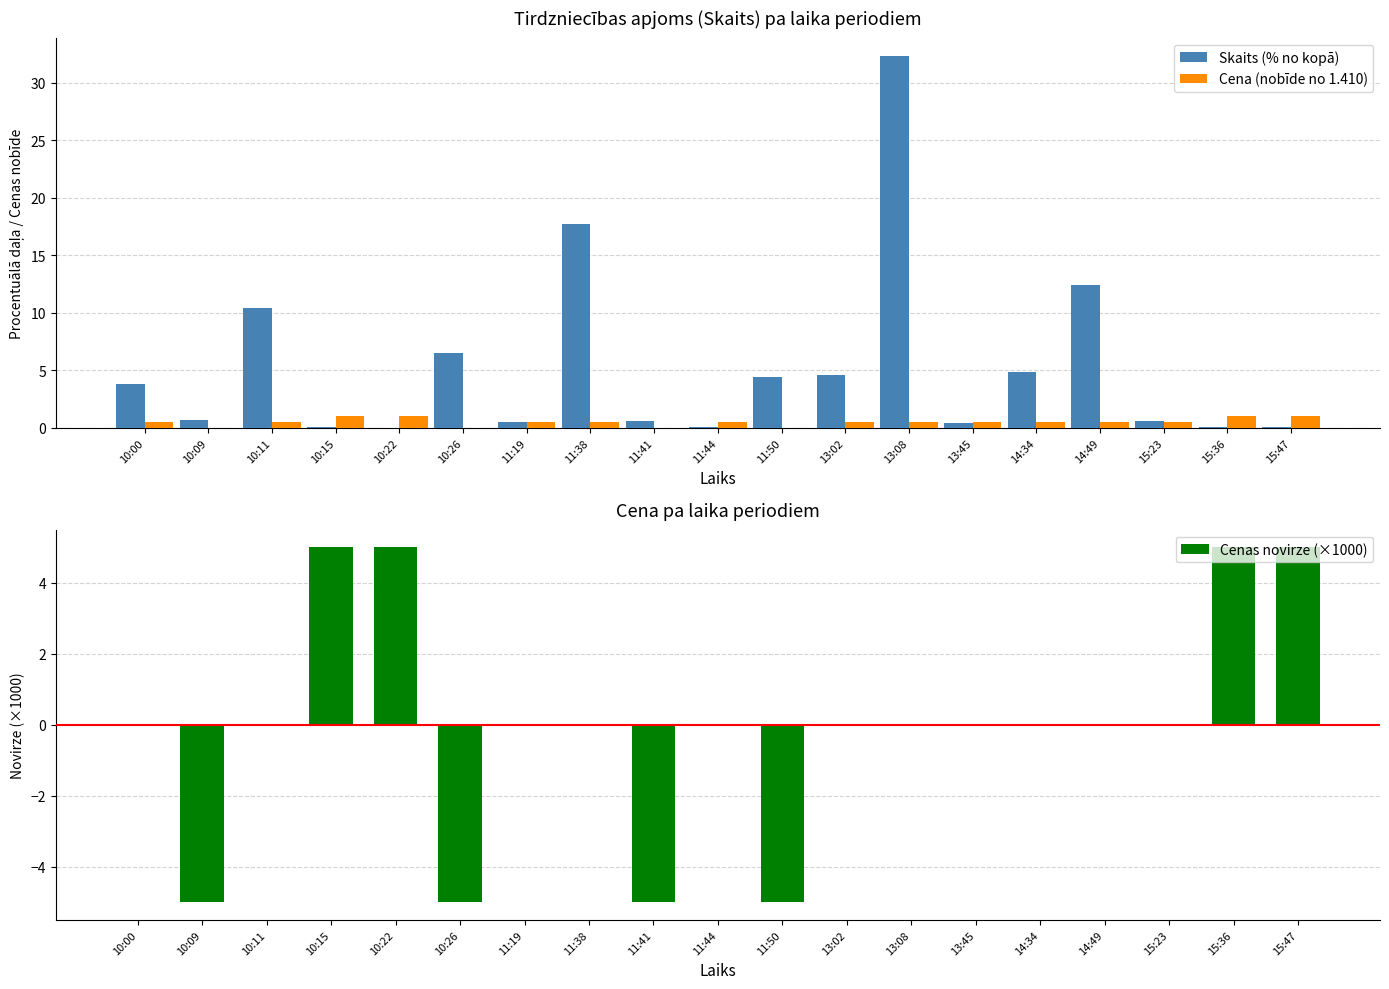

Which label corresponds to the largest value in the chart?

13:08